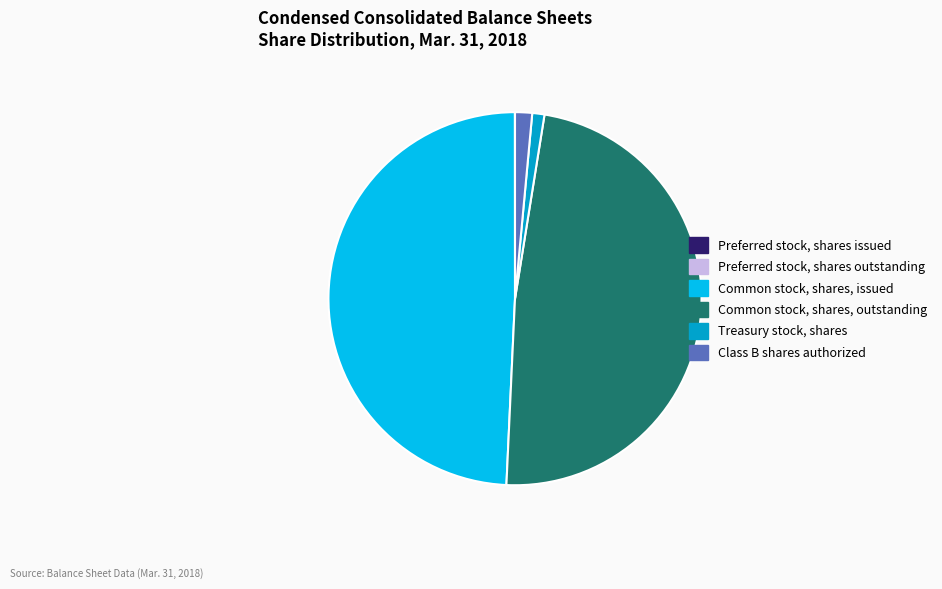

Is there a majority slice in this chart?

No